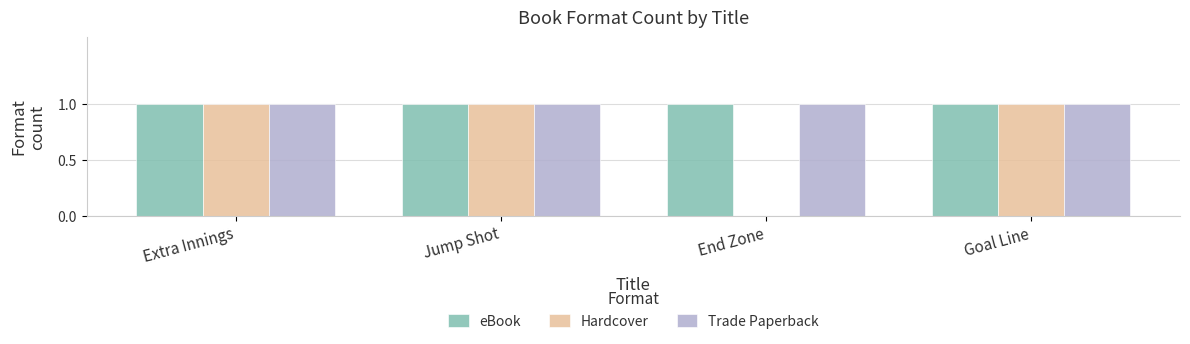

What is the total value across all series at Extra Innings?

3